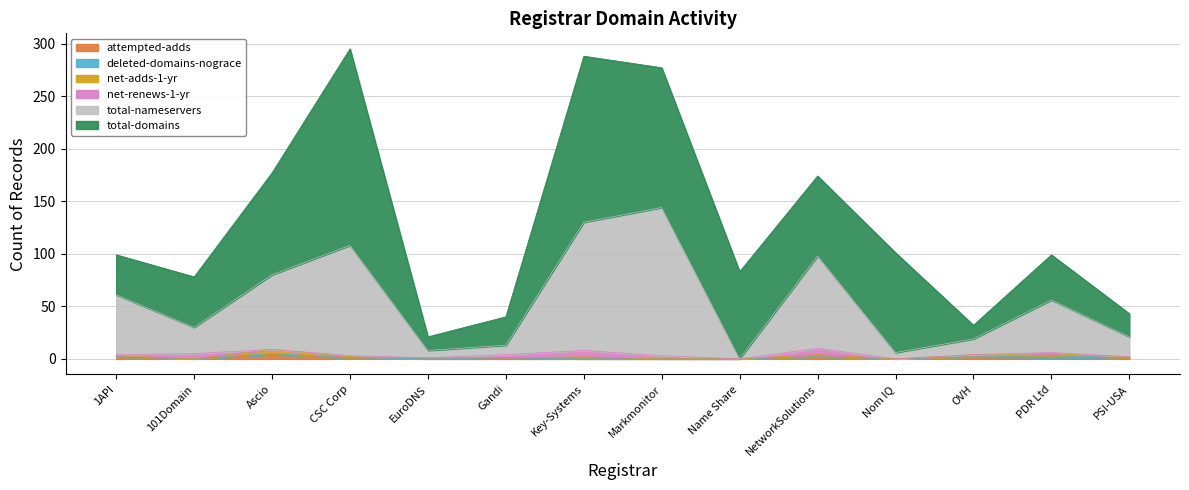

Which series has the largest total across all categories?

total-domains